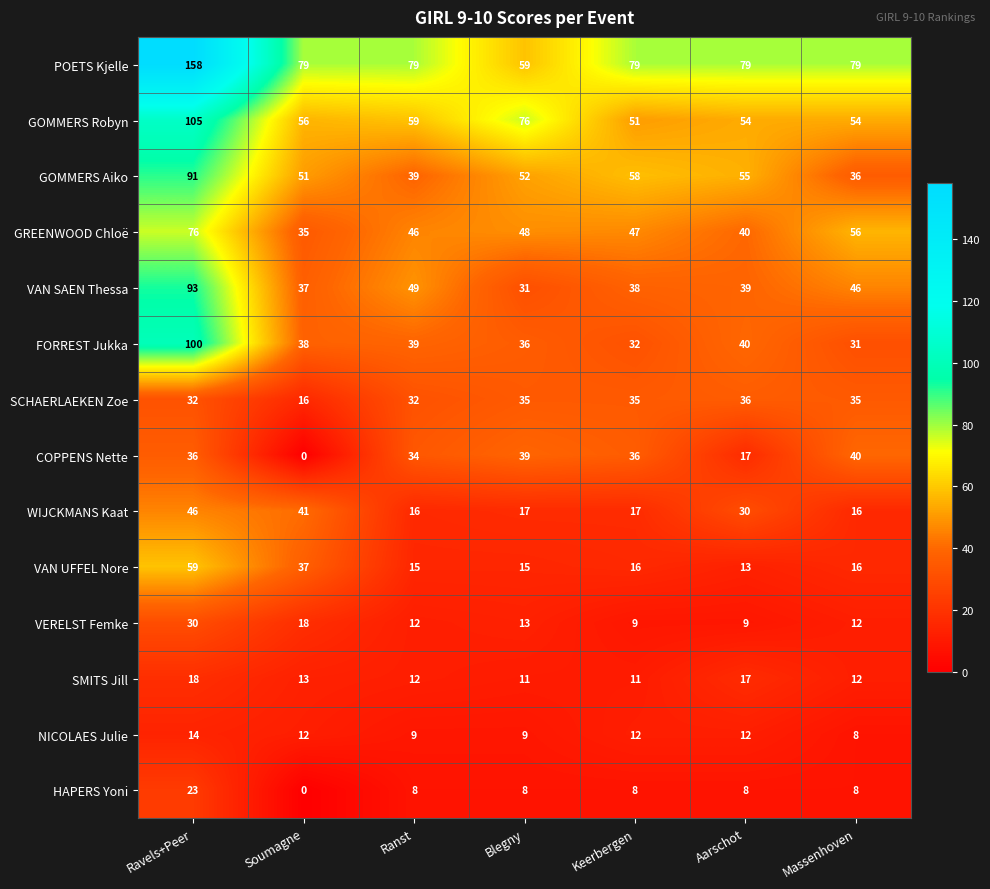

The value of VAN SAEN Thessa at Soumagne is 48. True or false?

False